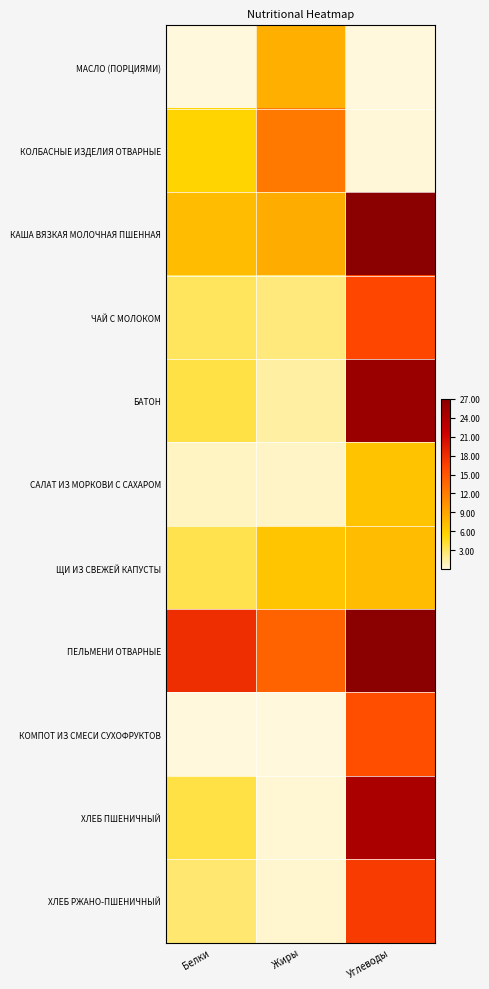

Between Углеводы and Белки, which is larger?

Углеводы